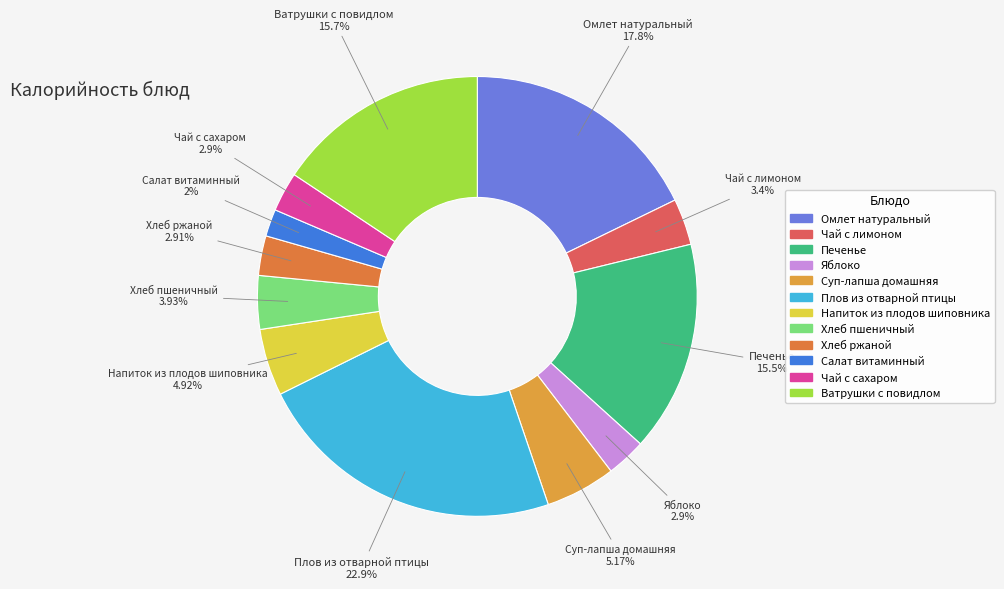

What is the smallest slice in the pie chart?

Салат витаминный